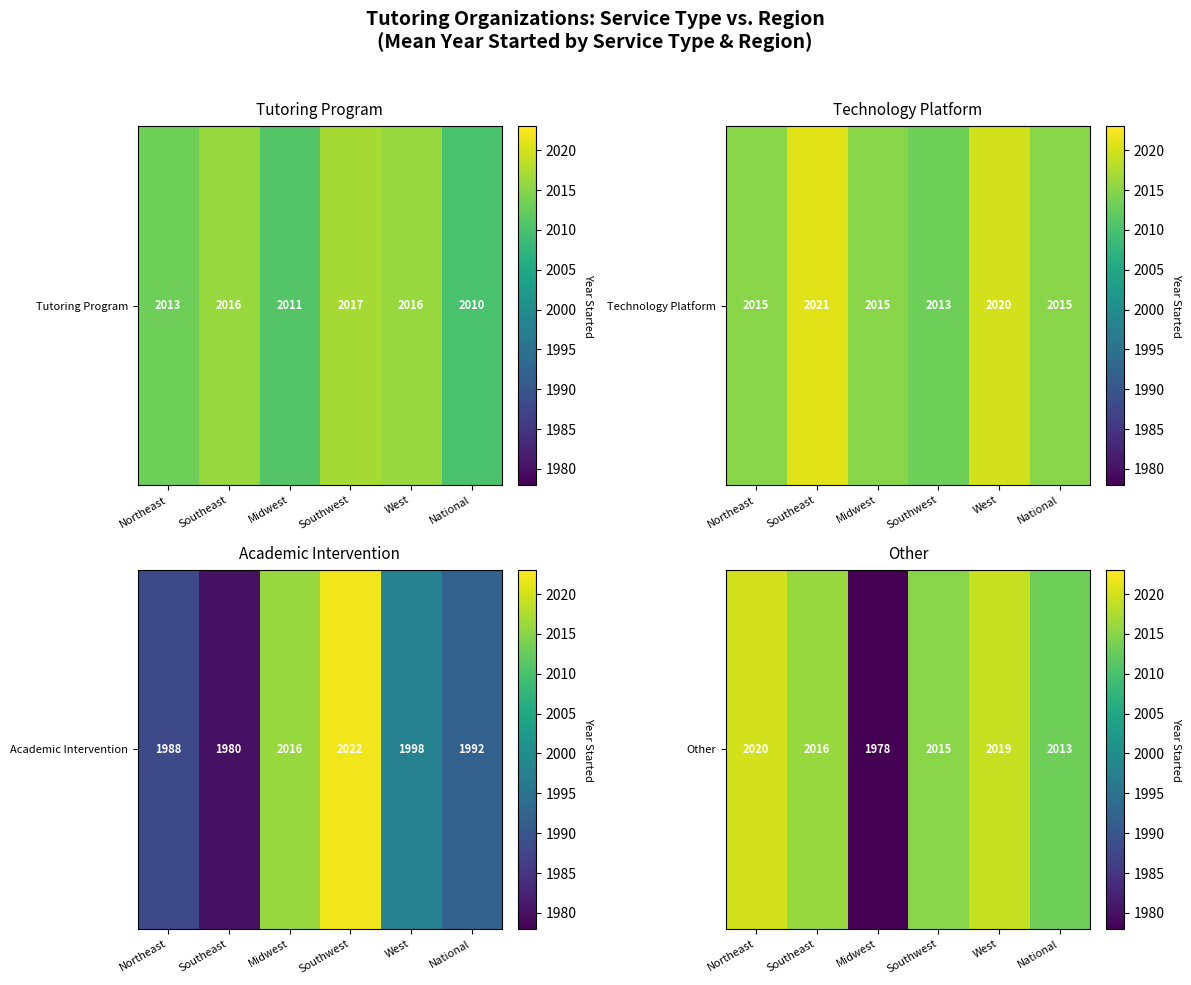

Is it true that the value at National is 1153?

False